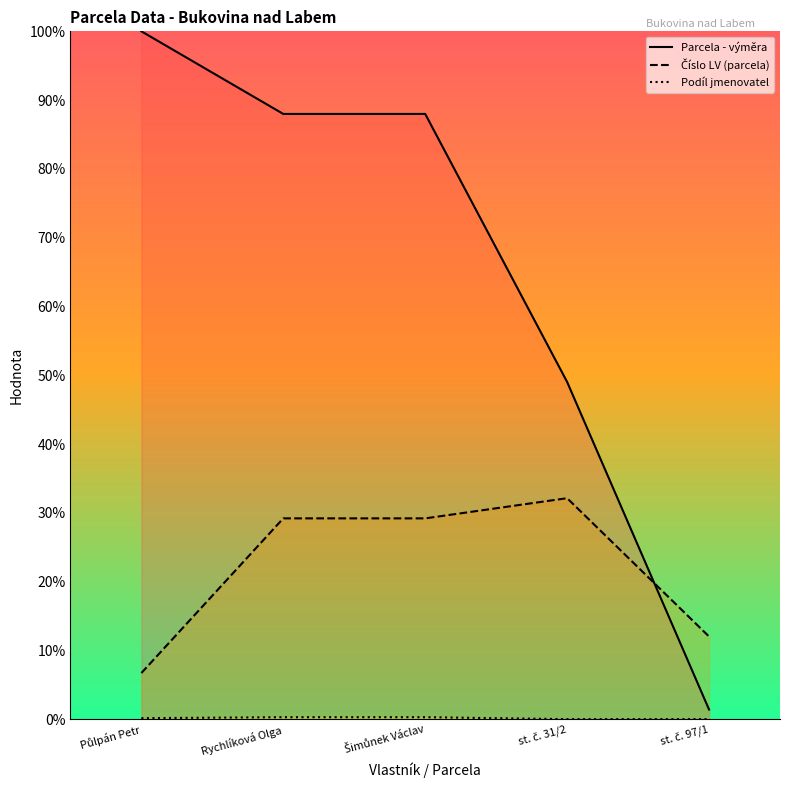

True or false: Podíl jmenovatel has a value of 0.0 at st. č. 97/1.

True